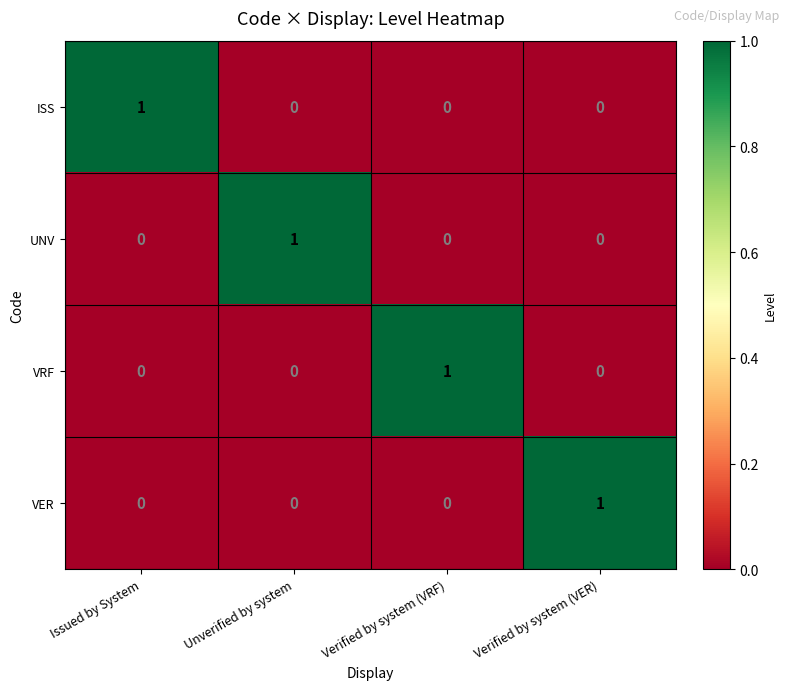

True or false: VRF has a value of -1 at Verified by system (VER).

False